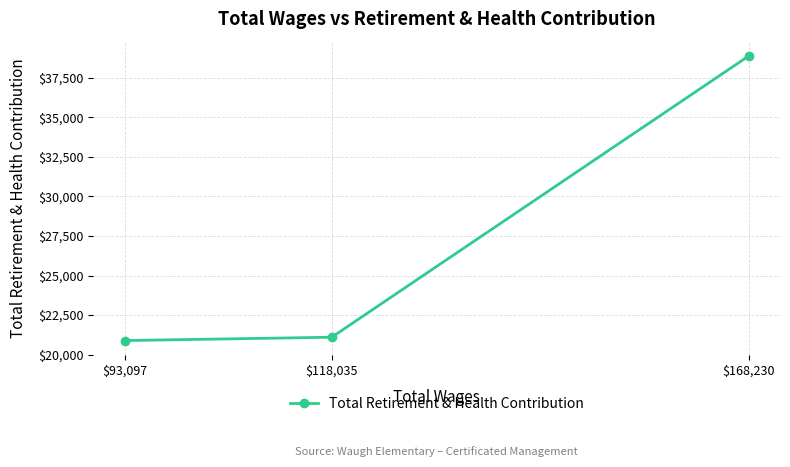

What is the minimum value shown in the chart?

20889